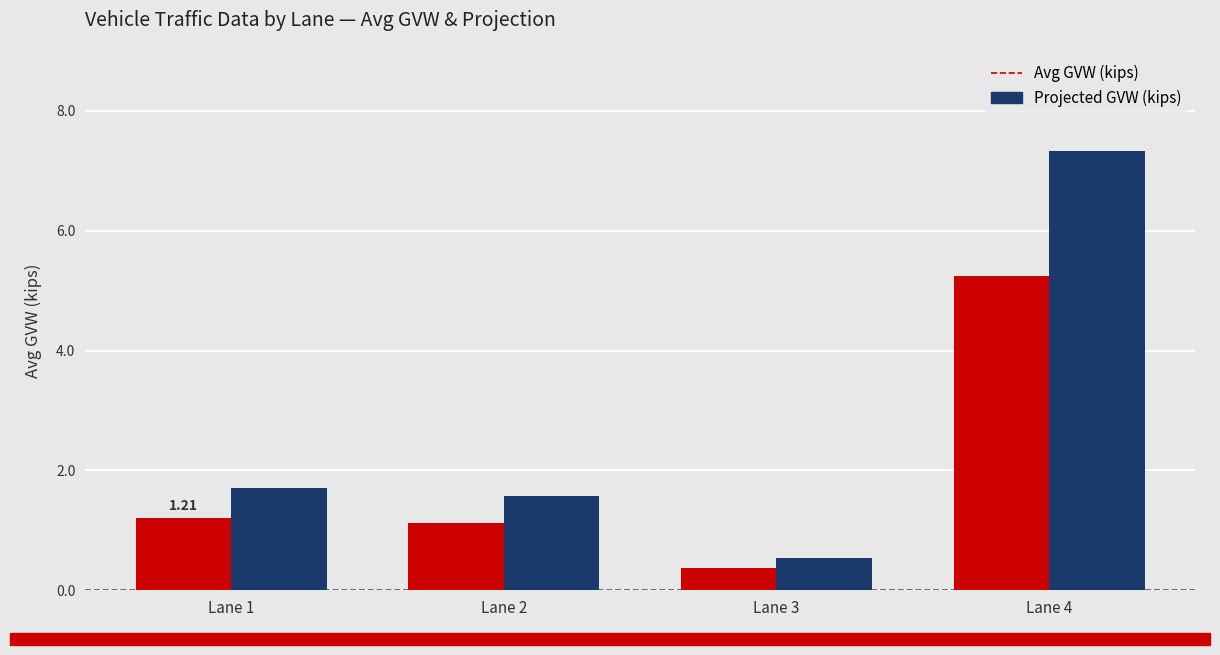

Which category has the lowest value across all series?

Lane 3